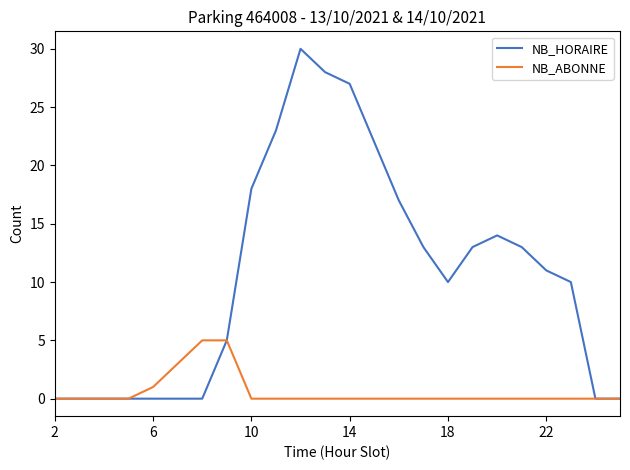

Which series has the largest total across all categories?

NB_HORAIRE